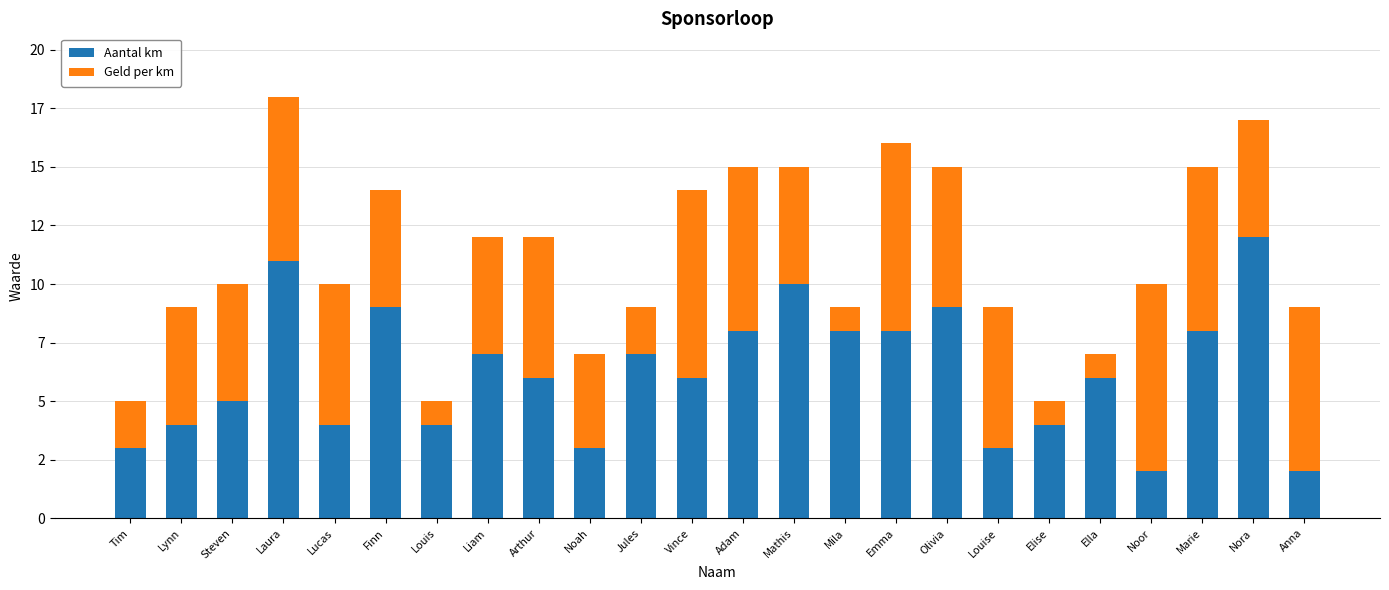

What is the maximum value for Aantal km?

12